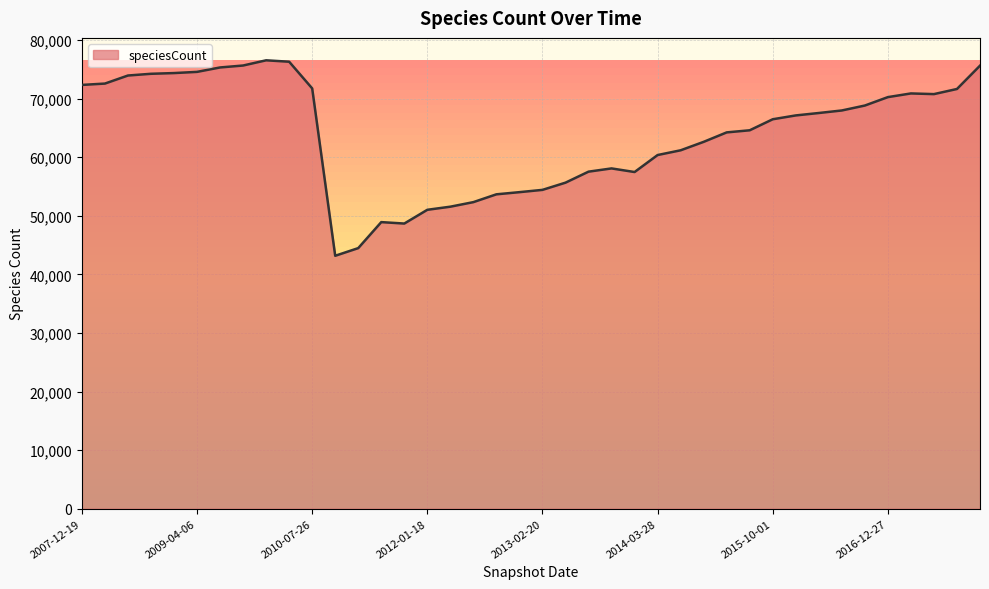

What is the difference between the maximum and minimum values?

33365